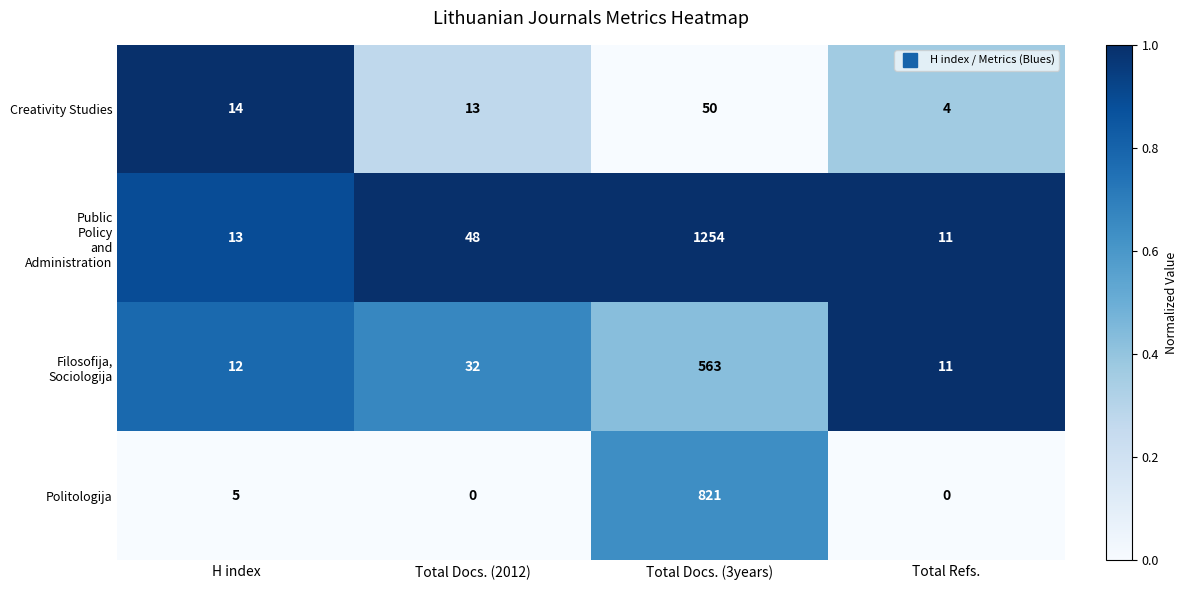

What is the difference between the highest and lowest values at Total Docs. (3years)?

1204